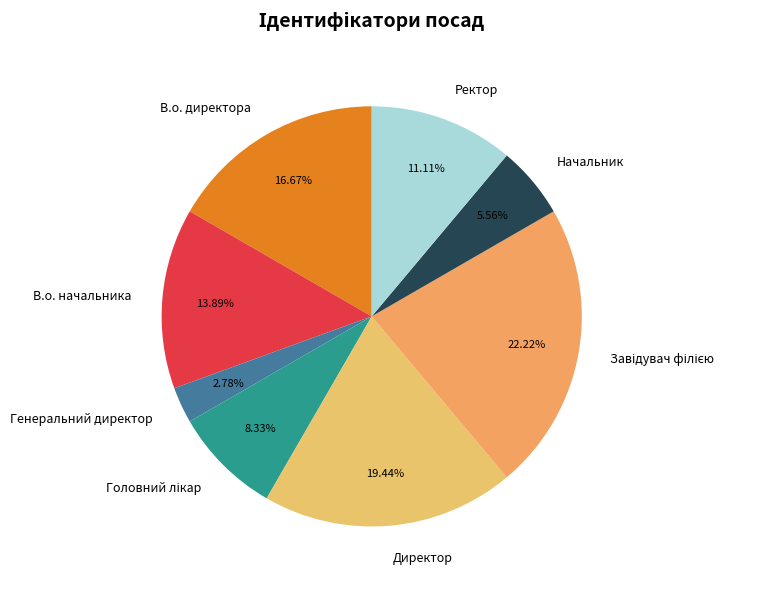

Is the sum of Ректор and В.о. директора greater than half?

No